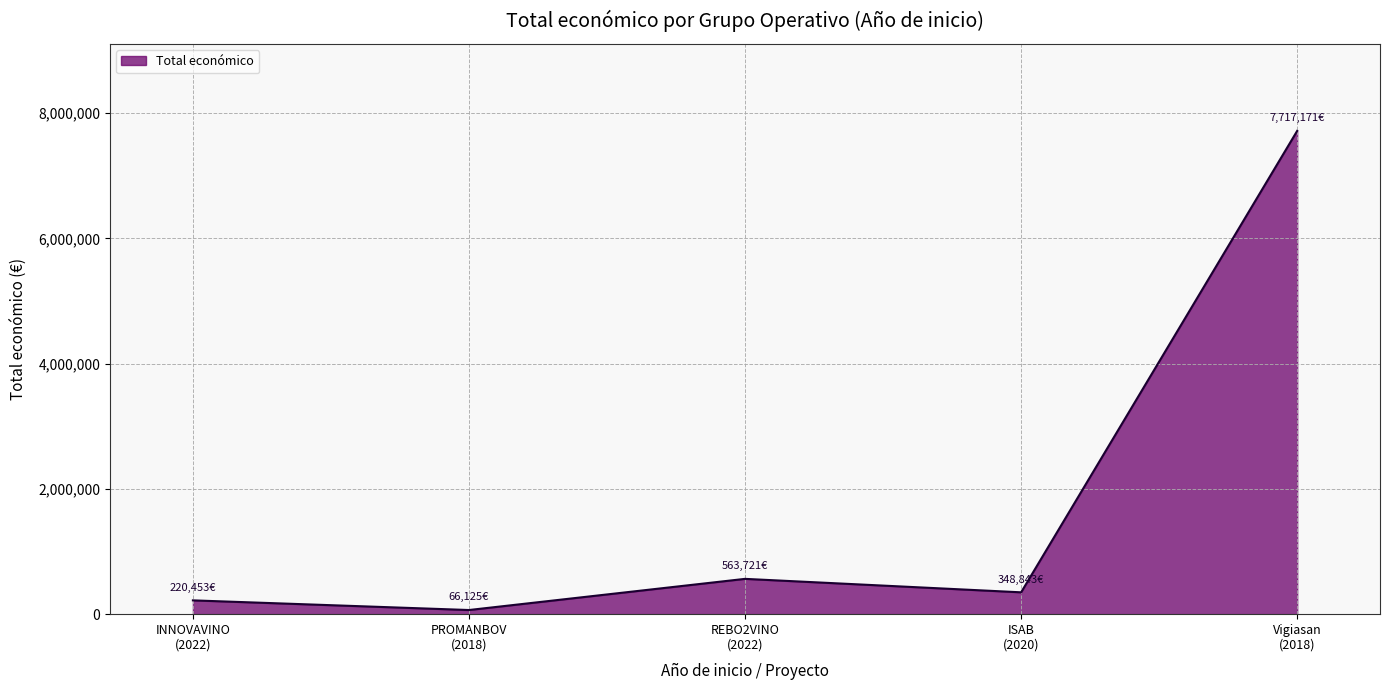

What is the maximum value shown in the chart?

7717171